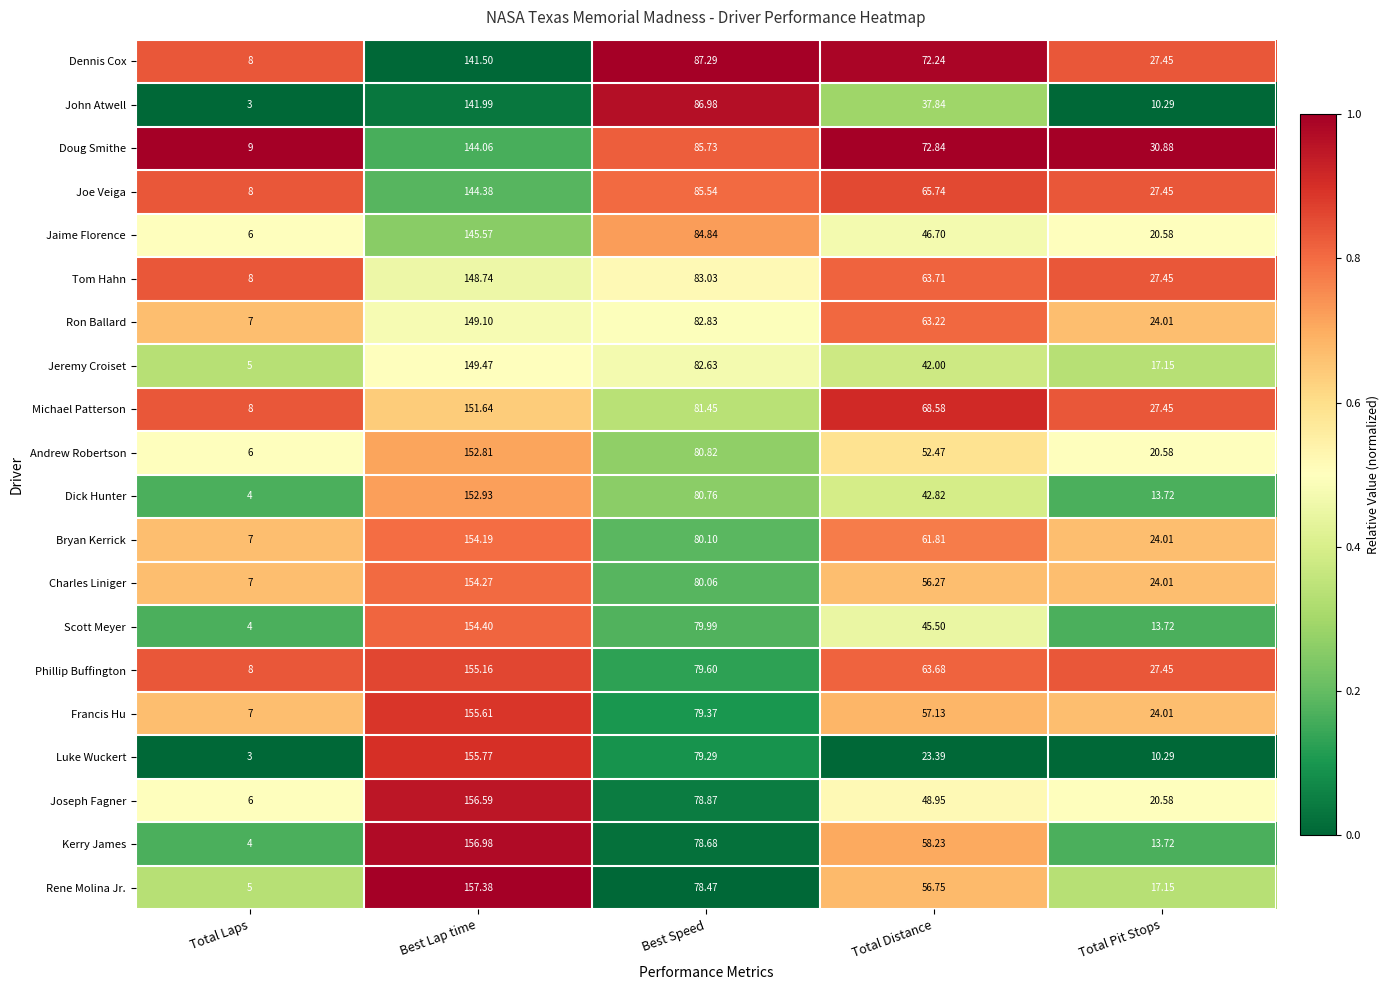

Which series changed the most between Best Lap time and Total Pit Stops?

Luke Wuckert